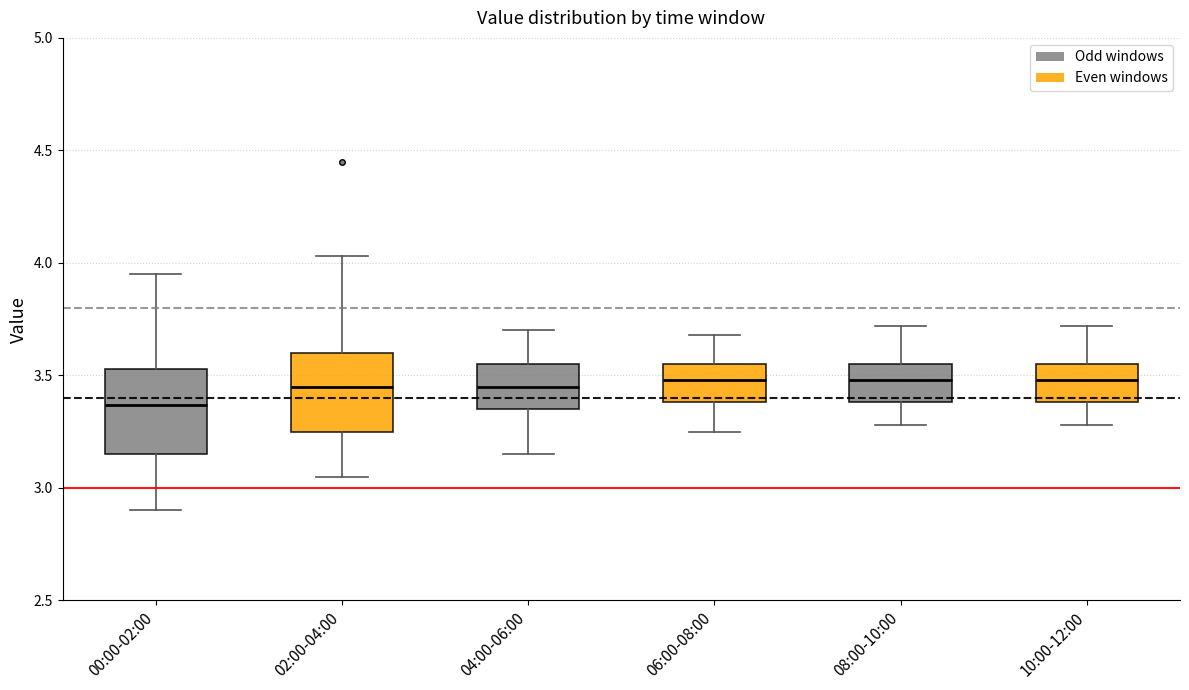

Reading left to right, transcribe this box plot: for each box, give where its median line is, the range the box spans, and where its two whiskers end, as read against the y-axis. The values are not printed on the chart, so give them approximately, as read against the axis.

00:00-02:00: median 3.35, box 3.15 to 3.55, whiskers 2.90 to 3.95
02:00-04:00: median 3.45, box 3.25 to 3.60, whiskers 3.05 to 4.05
04:00-06:00: median 3.45, box 3.35 to 3.55, whiskers 3.15 to 3.70
06:00-08:00: median 3.50, box 3.40 to 3.55, whiskers 3.25 to 3.70
08:00-10:00: median 3.50, box 3.40 to 3.55, whiskers 3.30 to 3.70
10:00-12:00: median 3.50, box 3.40 to 3.55, whiskers 3.30 to 3.70